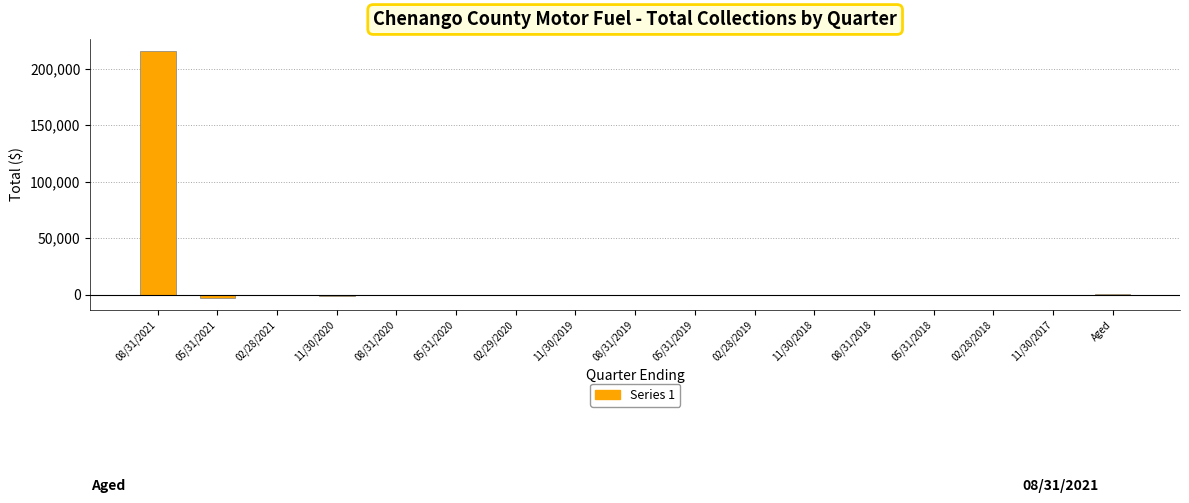

What is the sum of all values?

211037.5